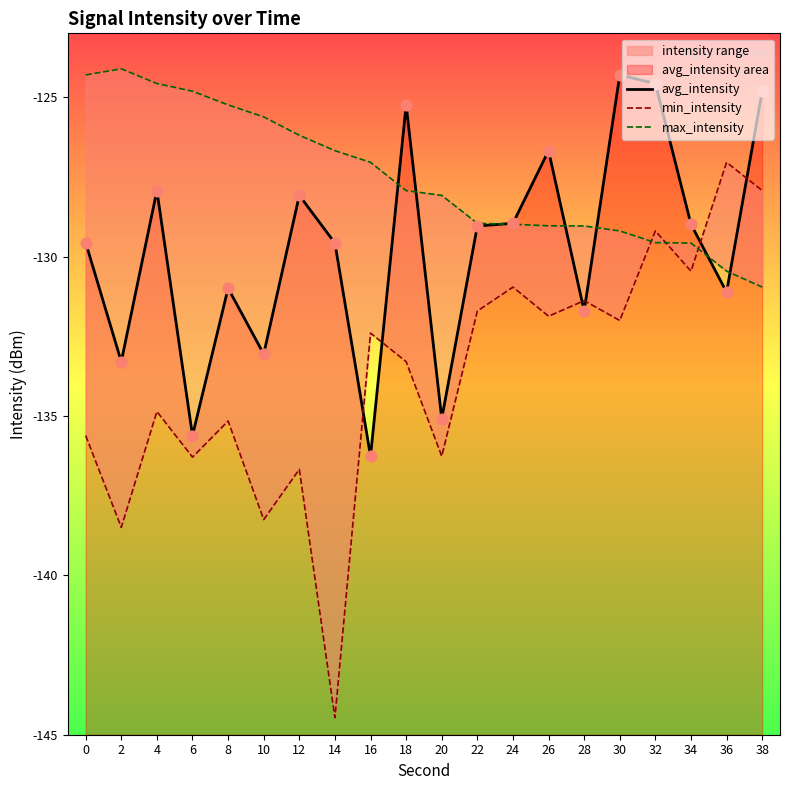

Which series has the largest Y range (max minus min)?

min_intensity